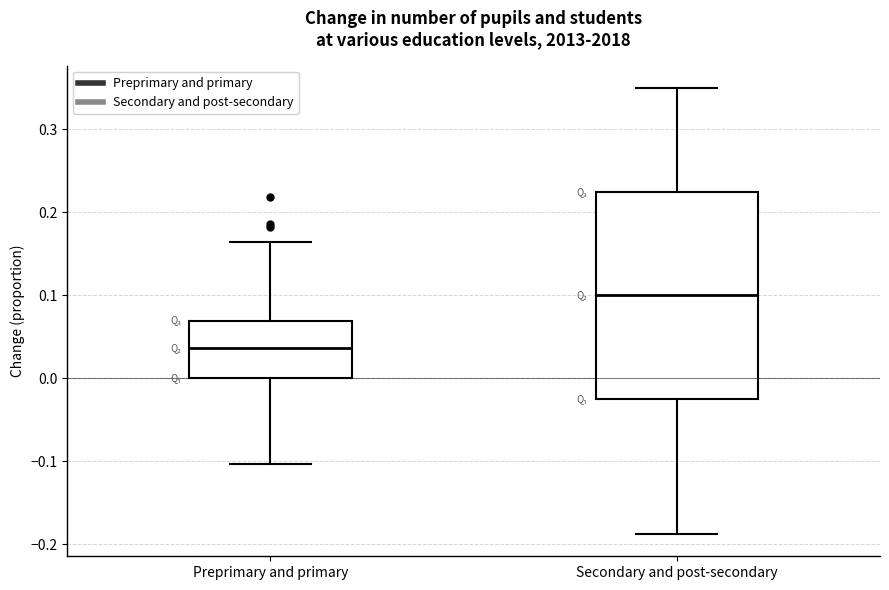

Which box has the highest median line?

Secondary and post-secondary